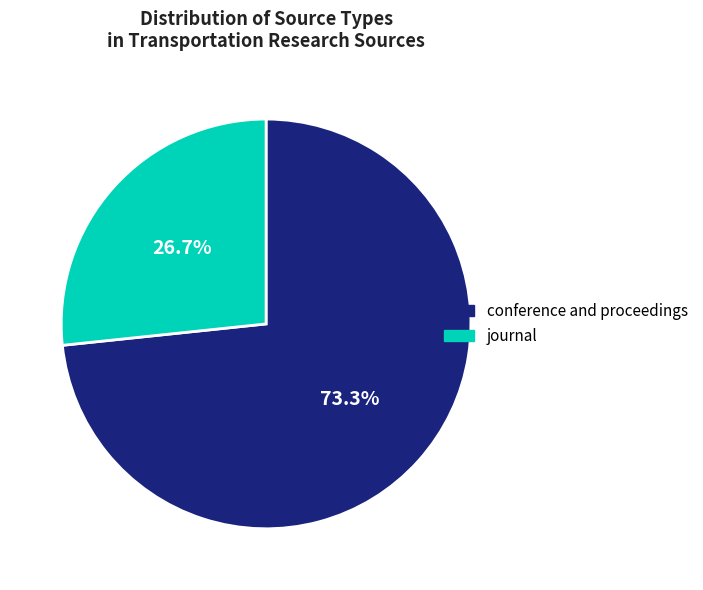

What is the total percentage of journal and conference and proceedings?

100.0%